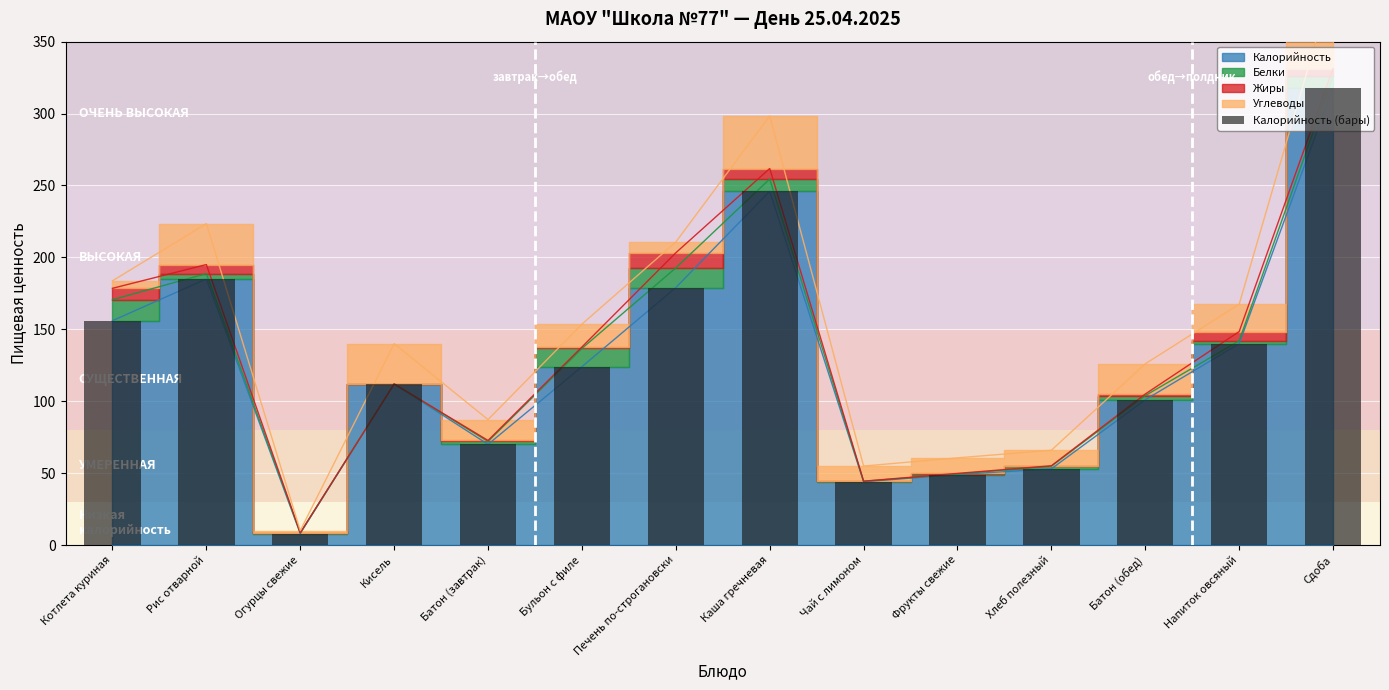

Approximately how many times larger is the value at Огурцы свежие compared to Хлеб полезный?

0.2